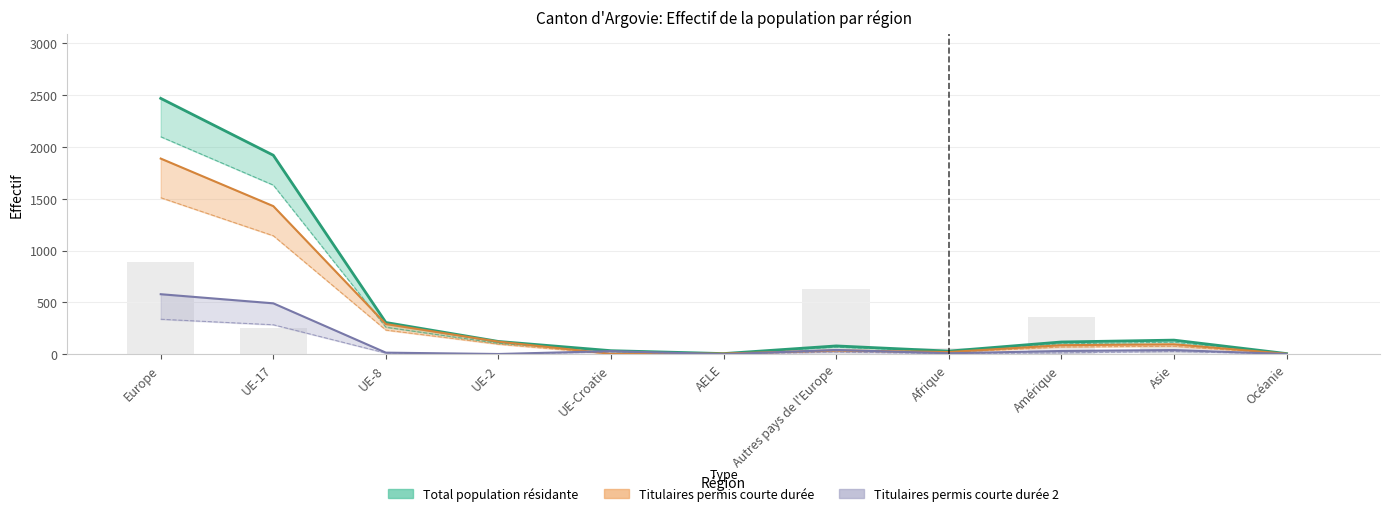

The Titulaires permis courte durée 2 series shows 491 at UE-17. True or false?

True